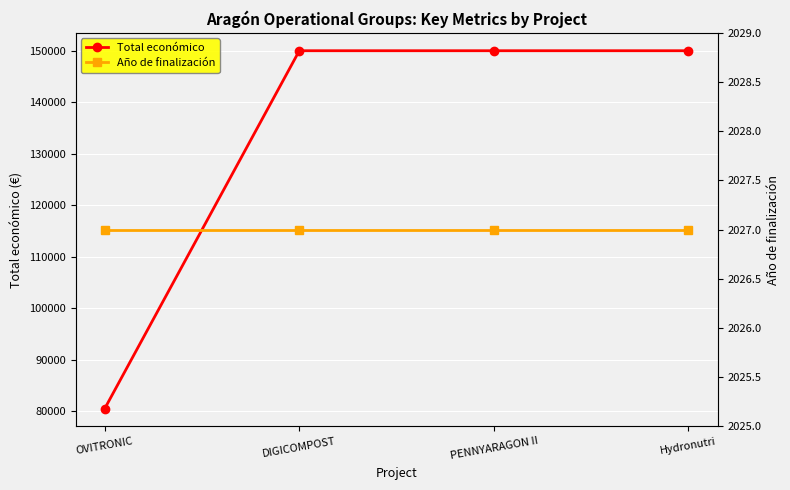

How many series are shown in this chart?

2